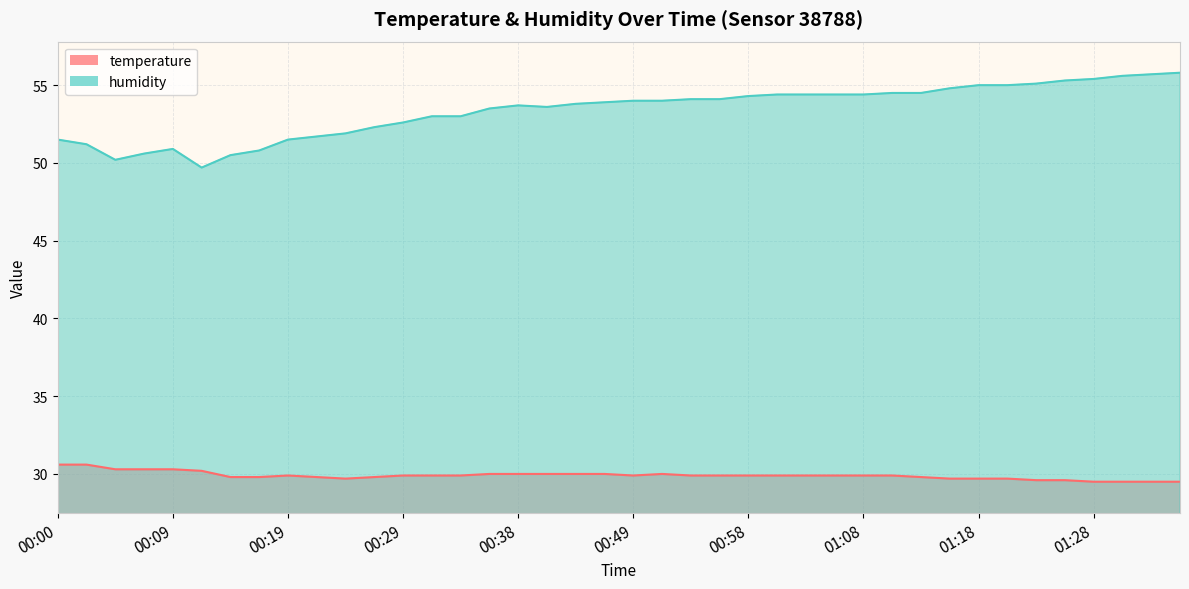

Is the value of humidity at 00:14 greater than the value of temperature at 01:06?

Yes